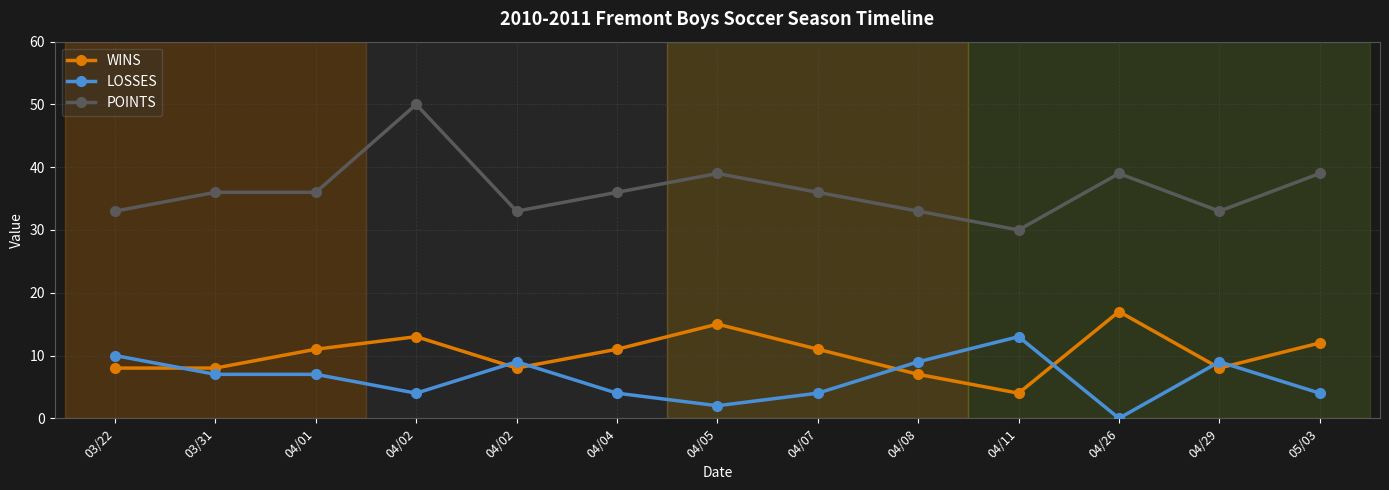

What is the sum of all POINTS values?

473